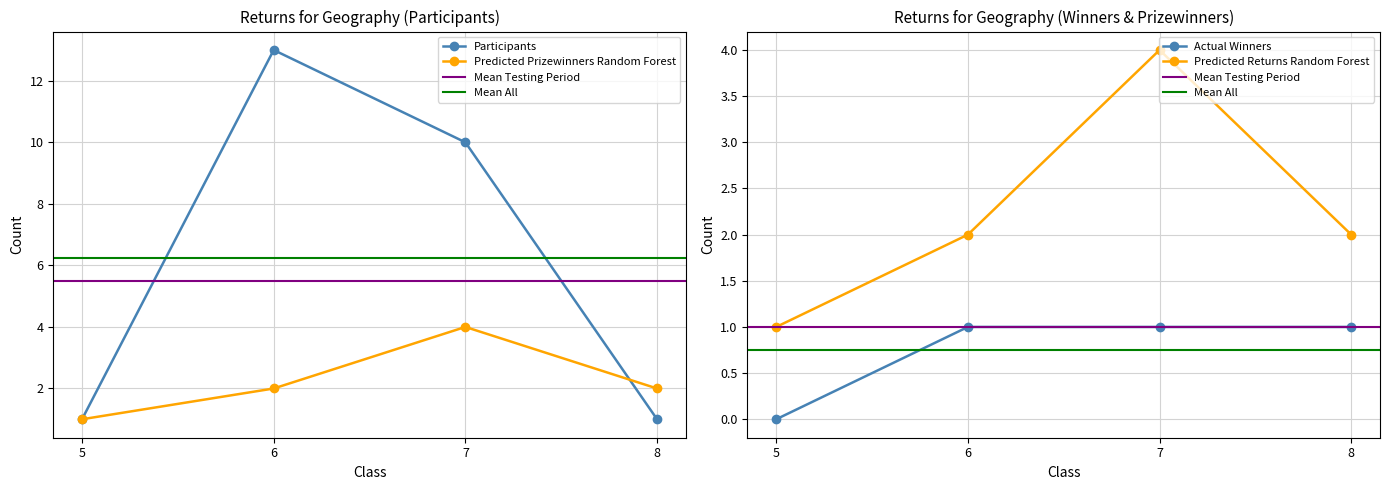

Which category has the lowest value in the Predicted Prizewinners Random Forest series?

5